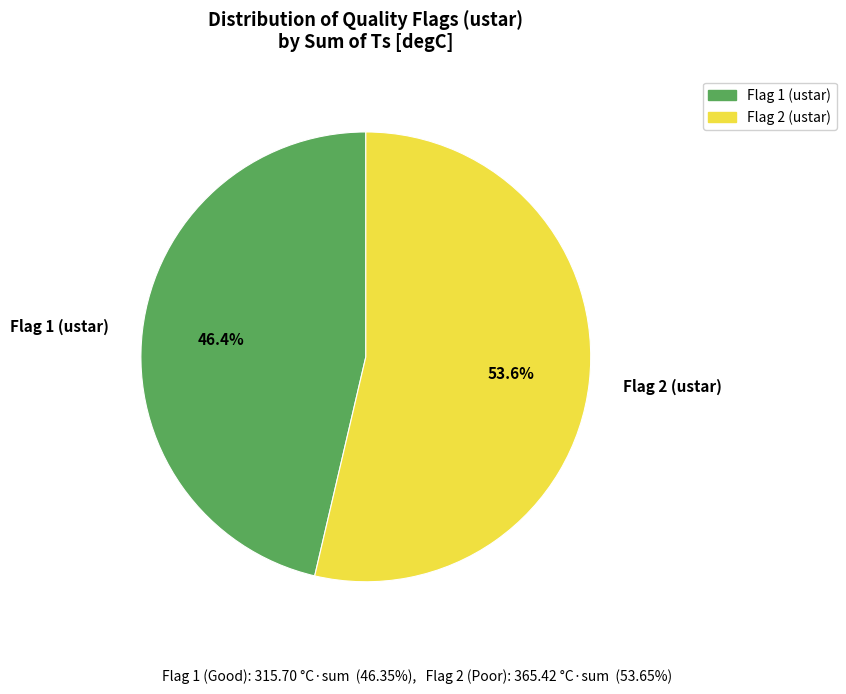

Do Flag 1 (ustar) and Flag 2 (ustar) together represent more than half of the pie?

Yes